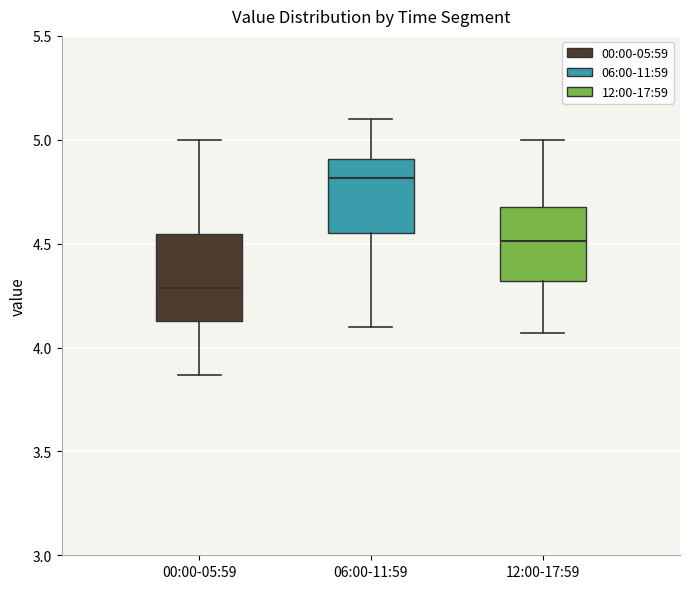

Where is the upper edge of the box for 06:00-11:59 on the y-axis? The values are not printed on the chart, so give them approximately, as read against the axis.

4.90